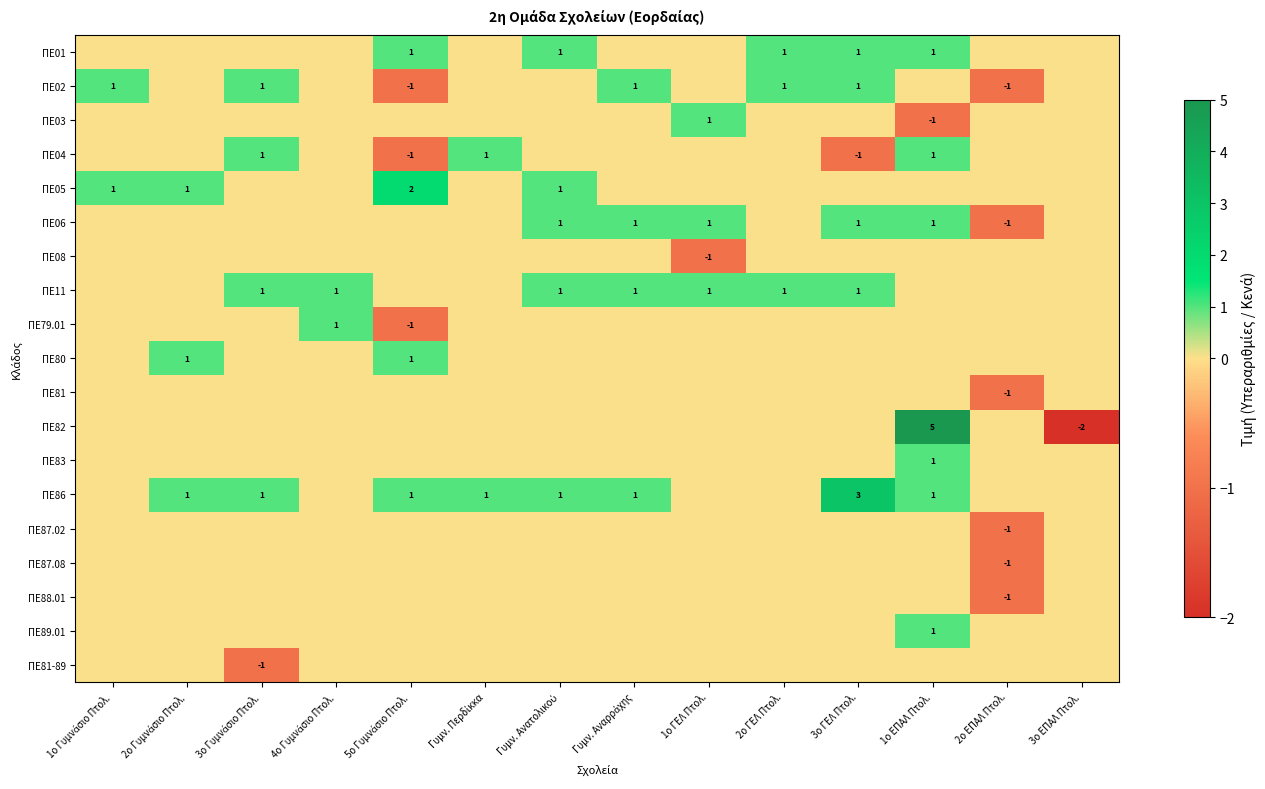

Count the number of data series in this chart.

19